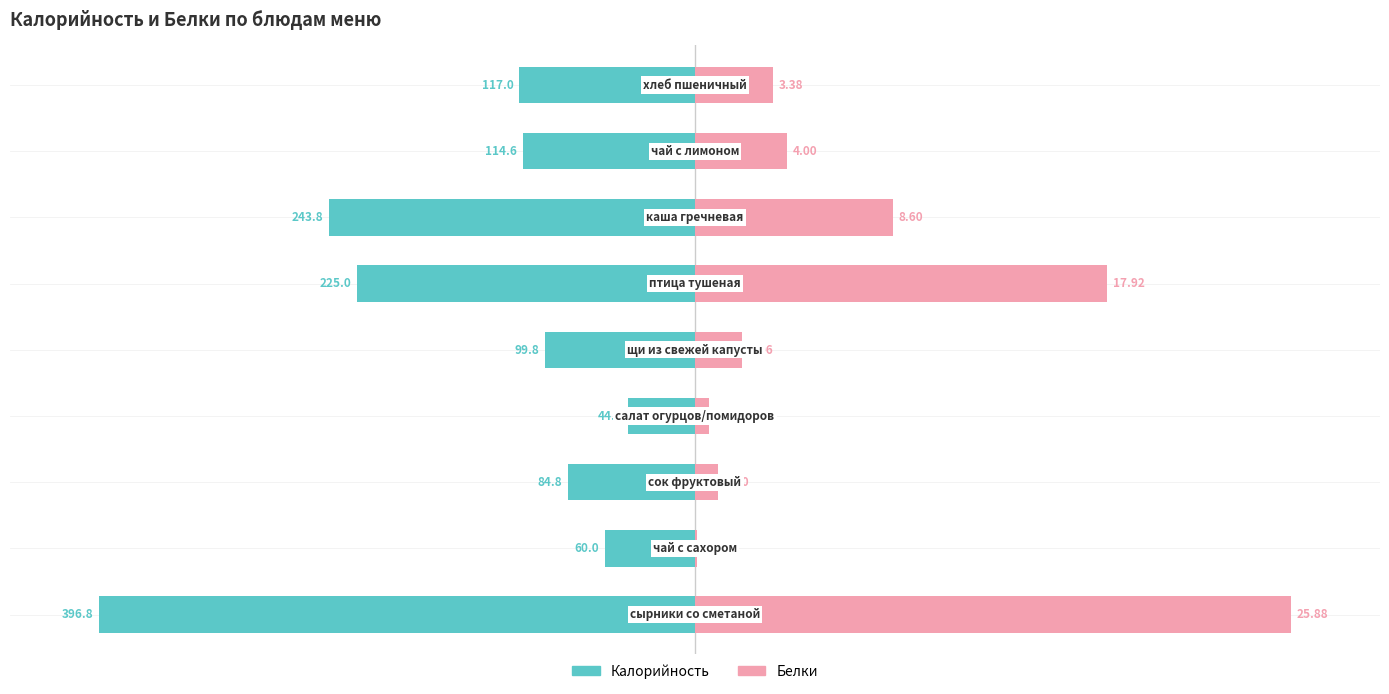

Are the bars horizontal?

Yes